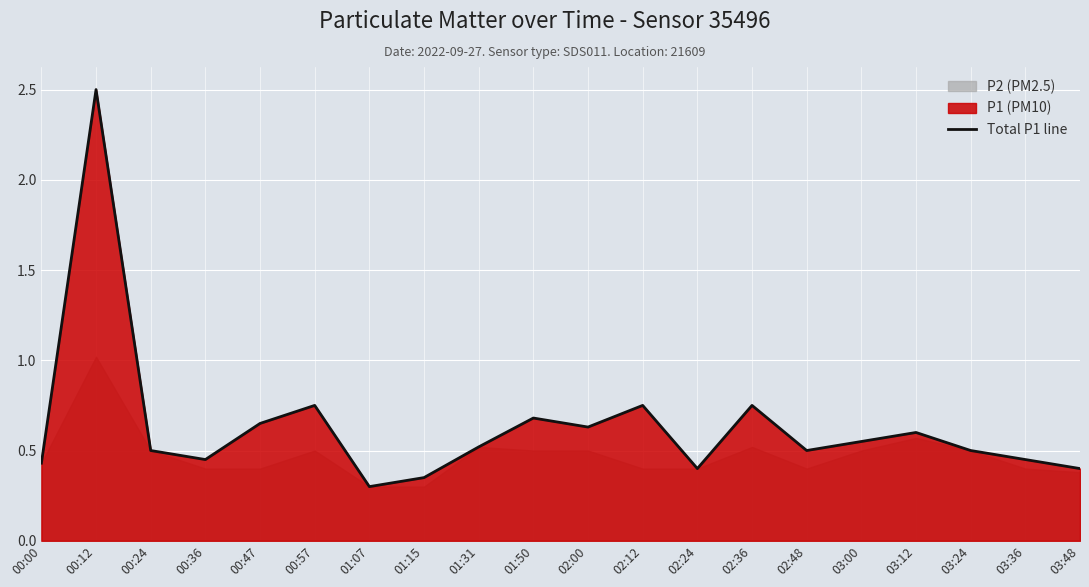

Rank the categories by value from lowest to highest.

01:07, 01:15, 02:24, 03:48, 00:00, 00:36, 03:36, 00:24, 02:48, 03:24, 01:31, 03:00, 03:12, 02:00, 00:47, 01:50, 00:57, 02:12, 02:36, 00:12